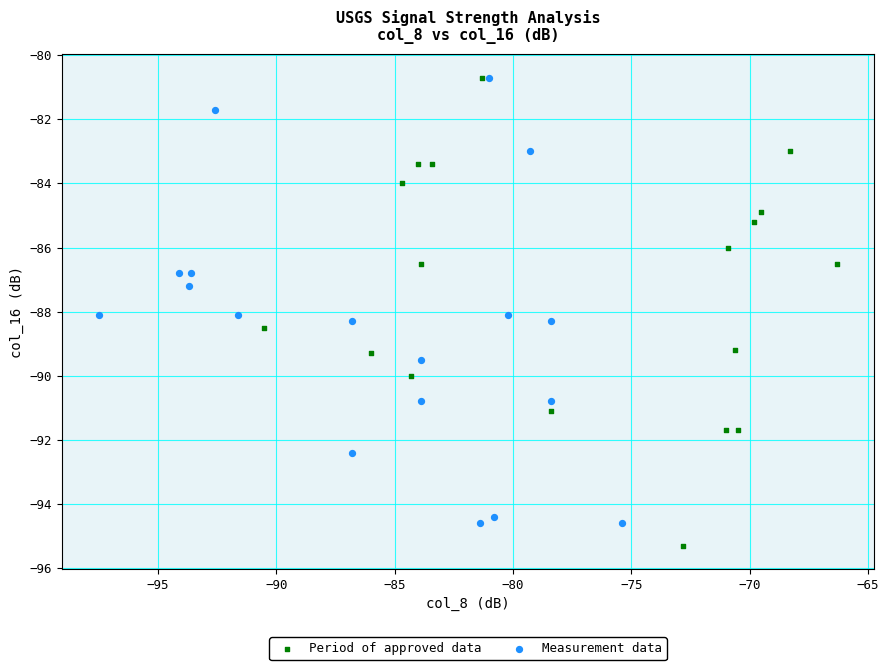

Which series contains the lowest Y value?

Period of approved data